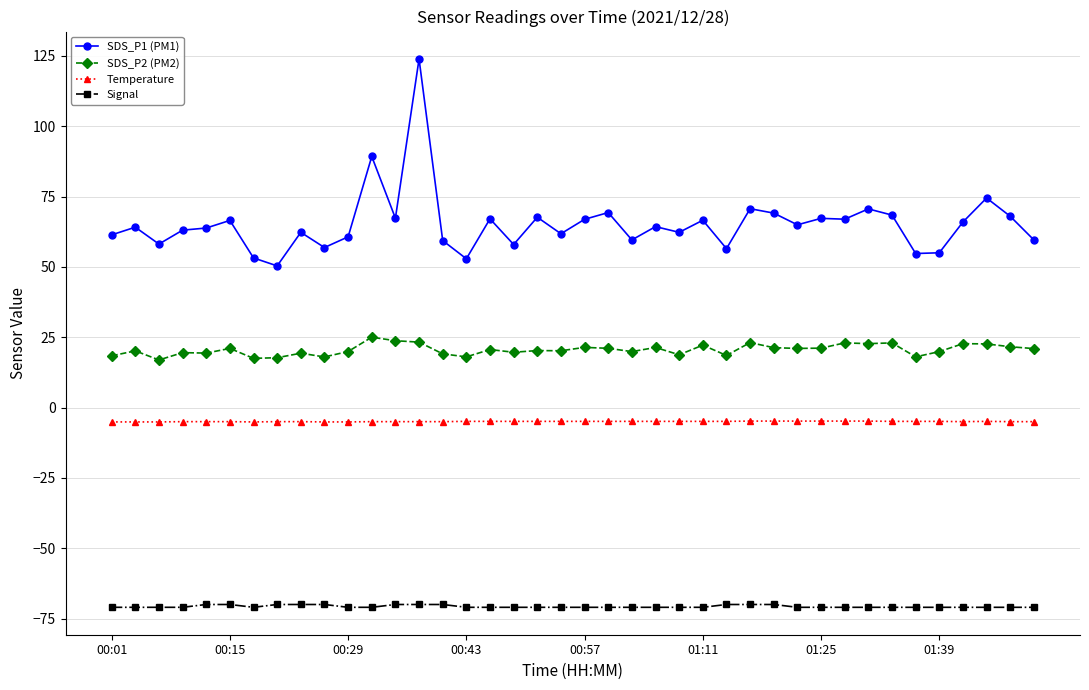

What is the difference between the maximum and minimum values in the SDS_P2 (PM2) series?

8.1